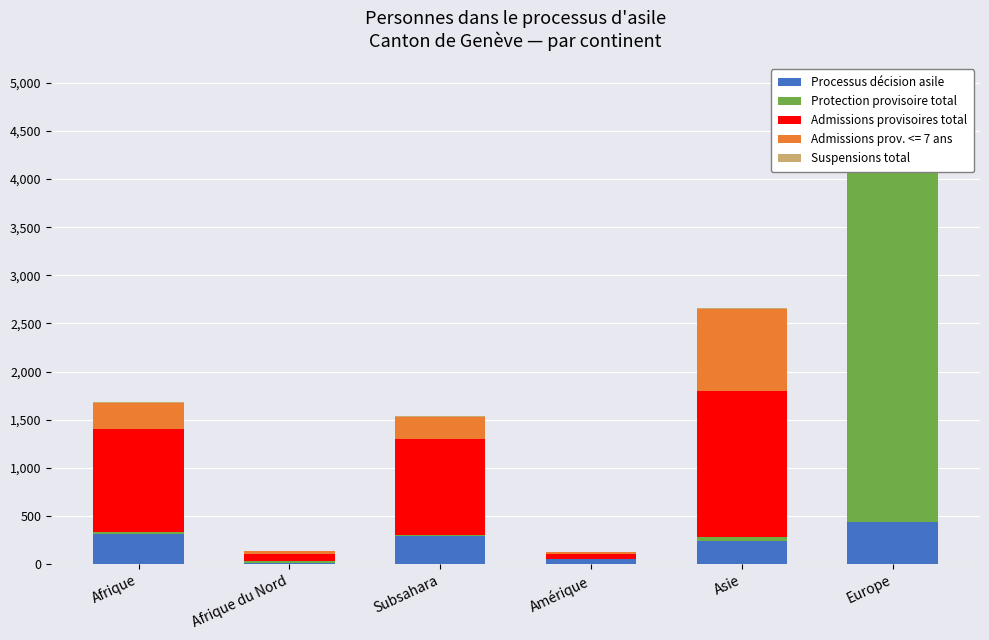

What is the average value of the Admissions provisoires total series?

669